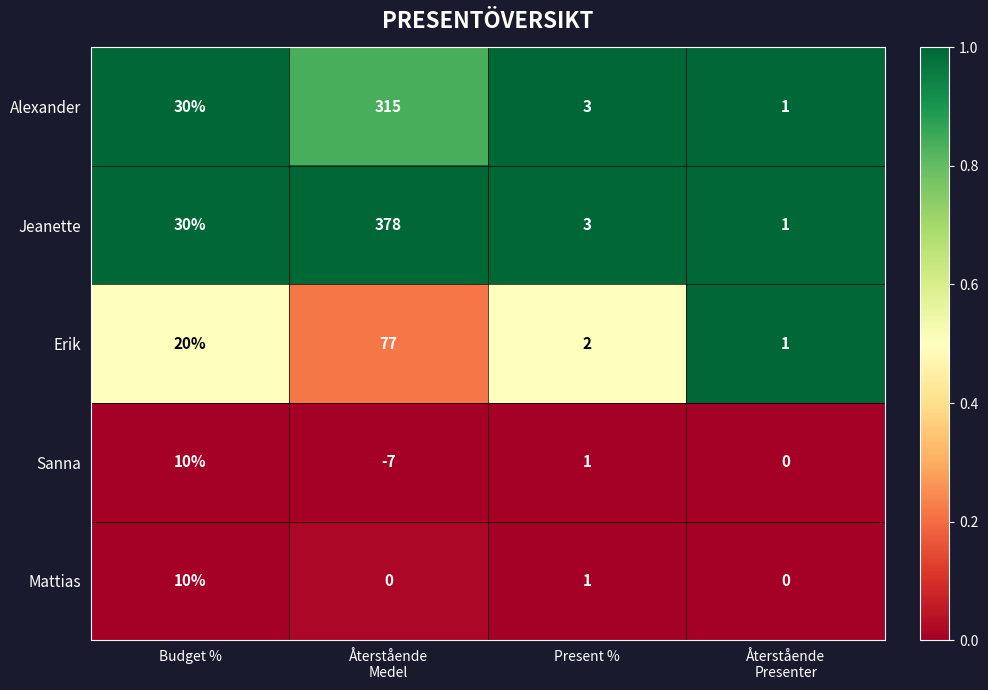

True or false: Alexander has a value of 17 at Budget %.

False